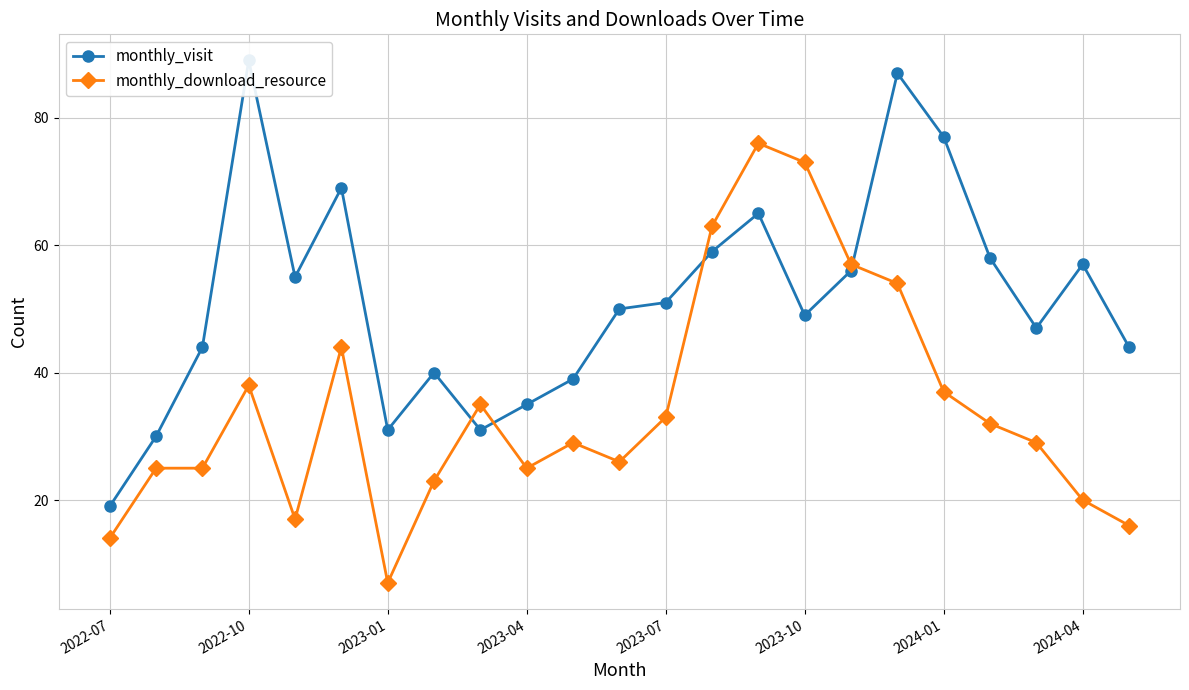

What is the total value across all series at 16?

113